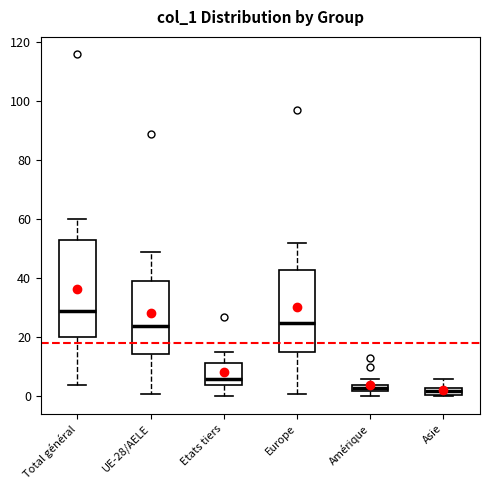

Where does the median line of the box for Total général sit on the y-axis? The values are not printed on the chart, so give them approximately, as read against the axis.

30